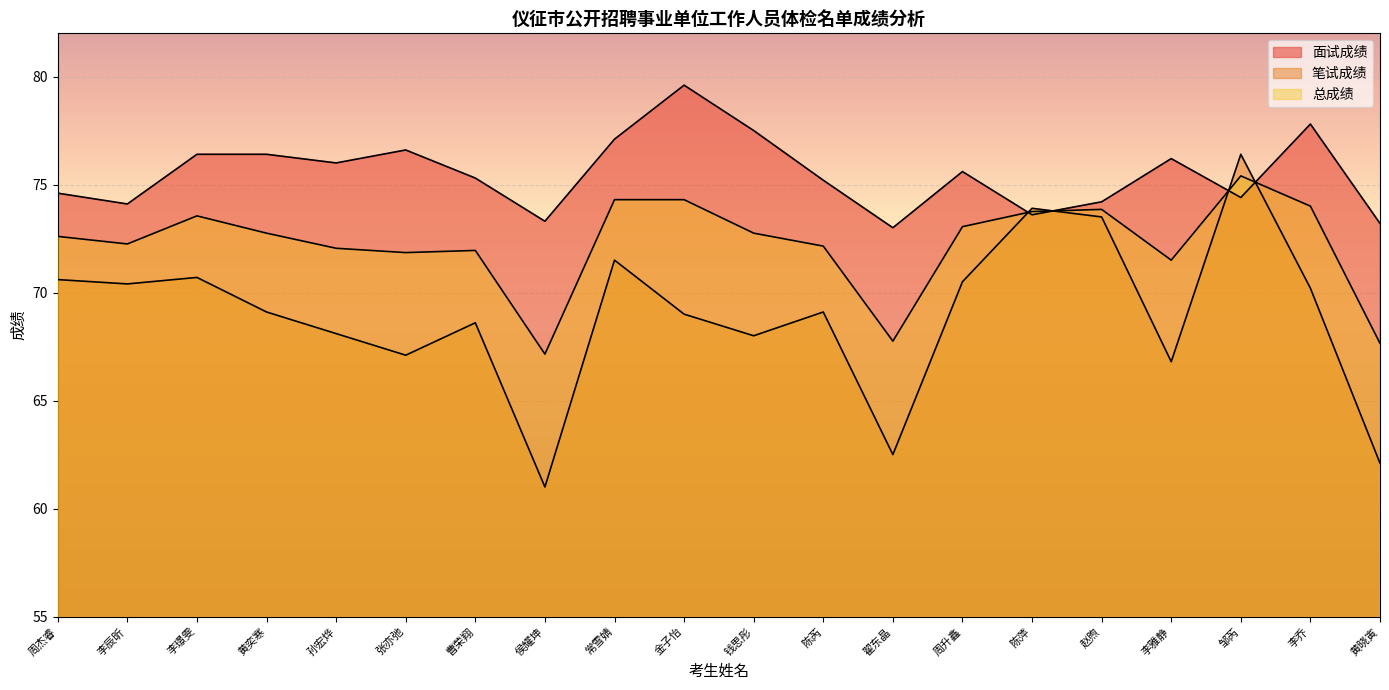

At which label does 总成绩 reach its peak?

邹芮